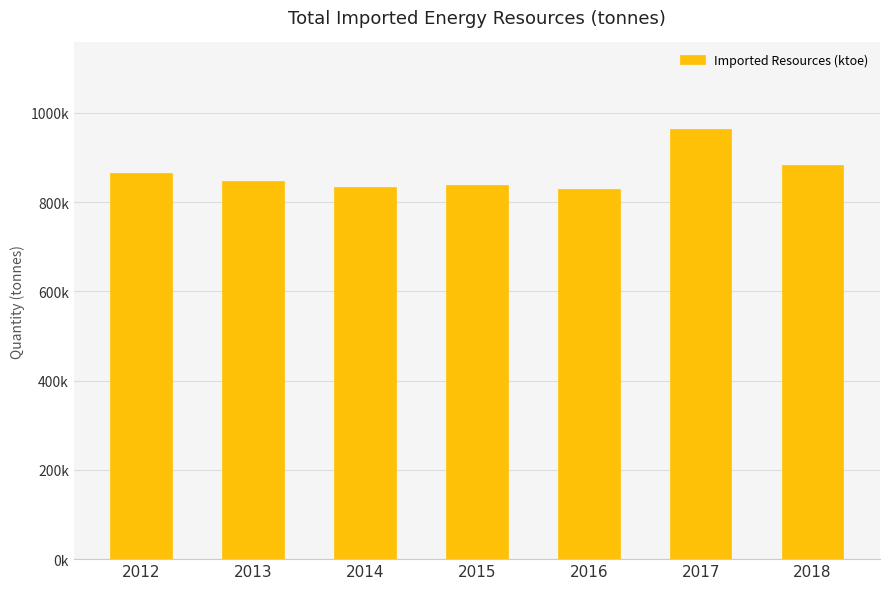

What is the approximate value at 2018?

884502.9